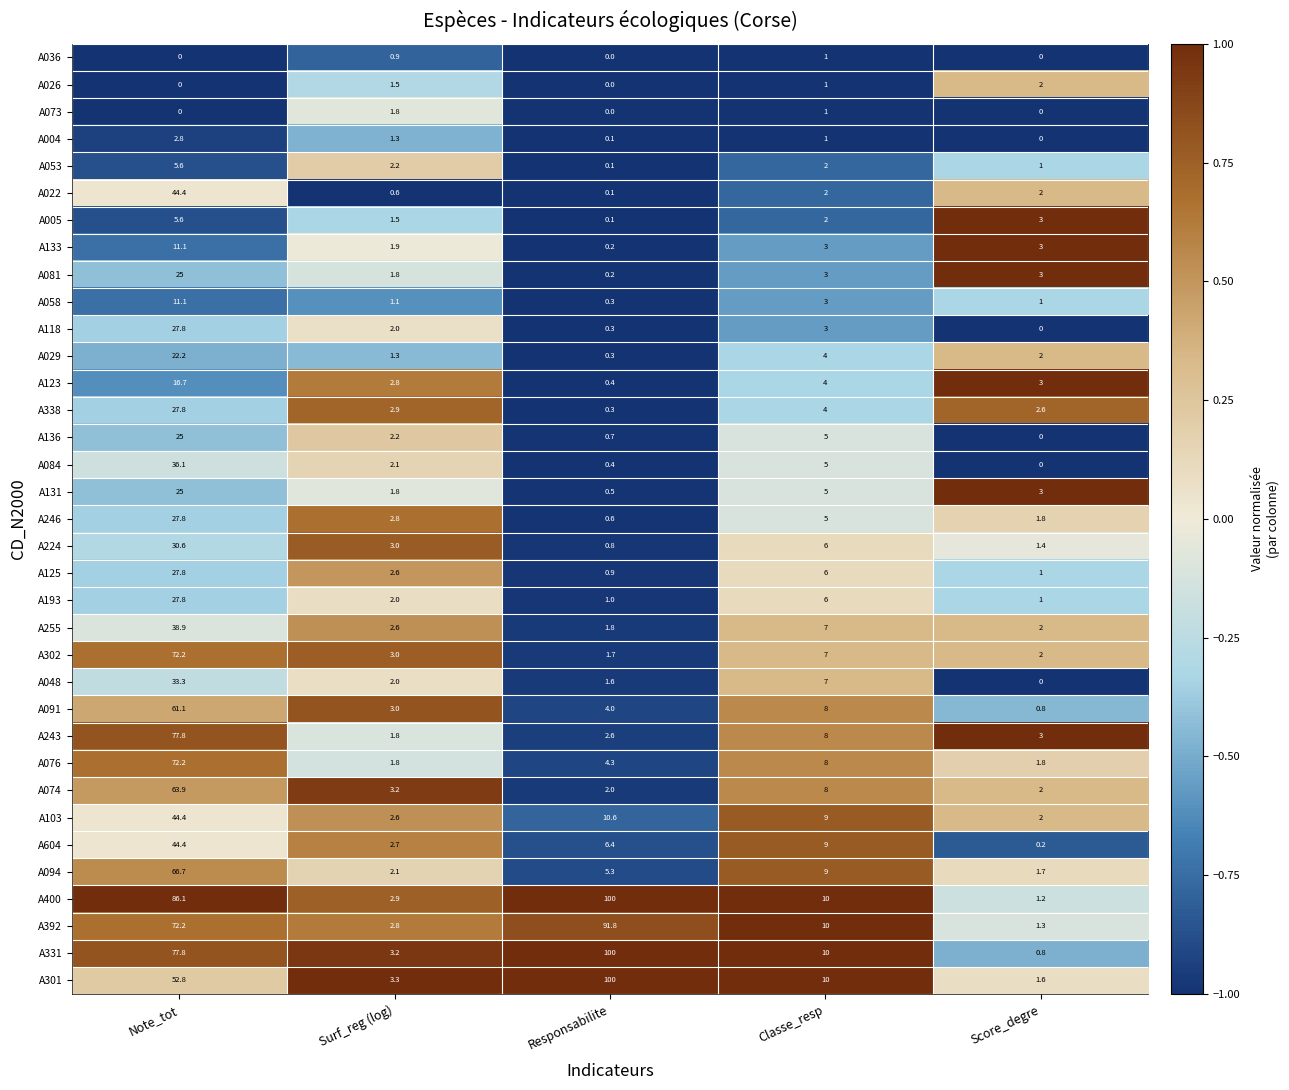

What is the greatest value displayed?

100.0